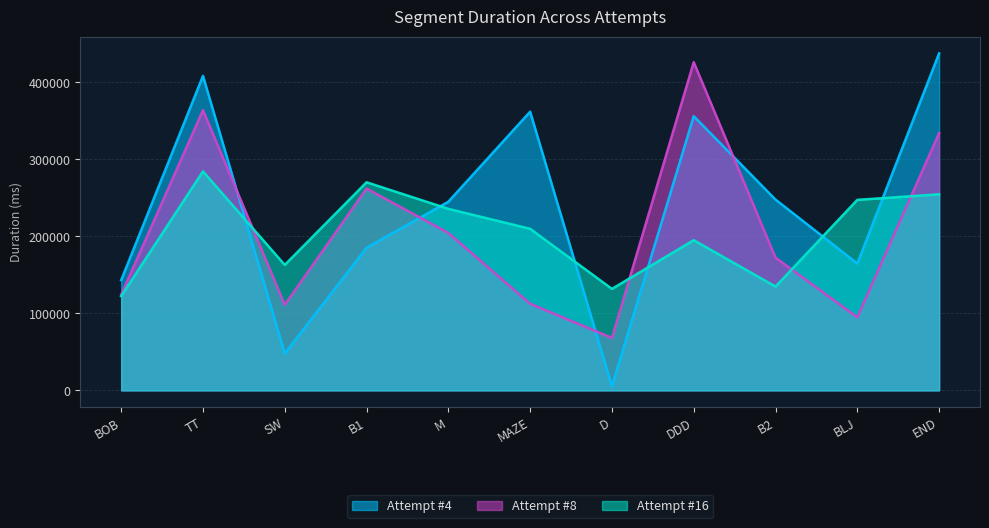

Which series has the widest spread of values?

Attempt #4